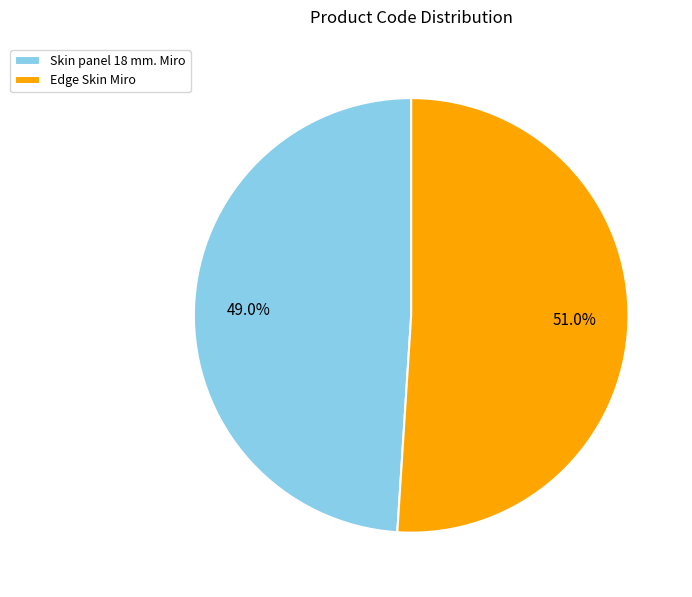

To the nearest percent, what is the average slice percentage?

50%